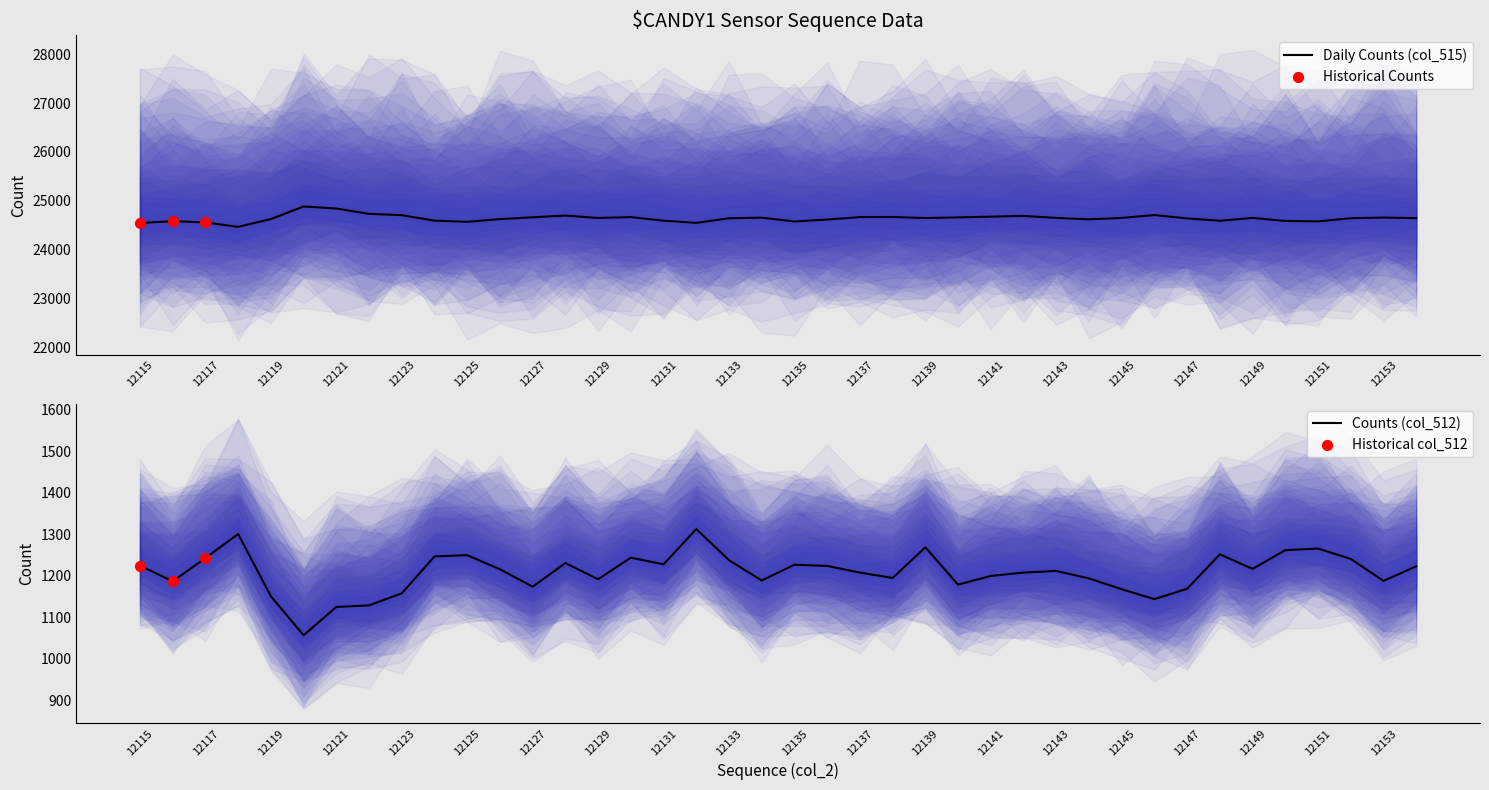

Which series reaches the minimum Y coordinate?

col_512